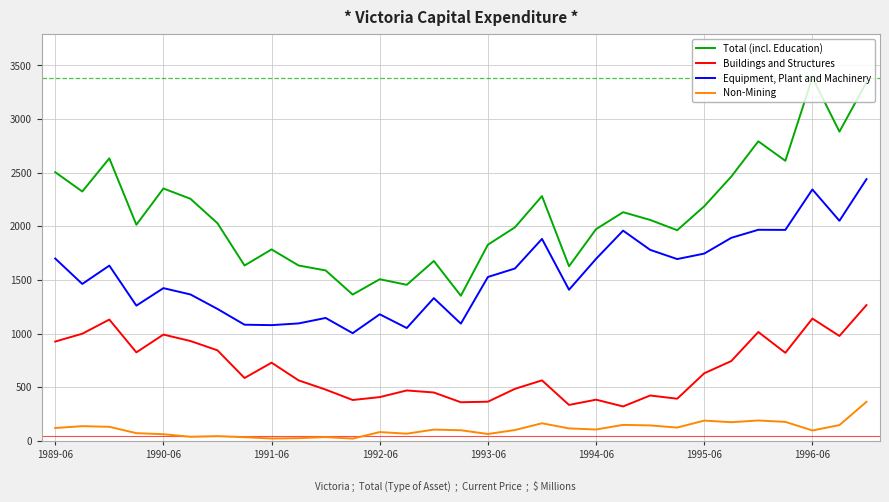

What is the difference between the maximum and minimum values in the Buildings and Structures series?

945